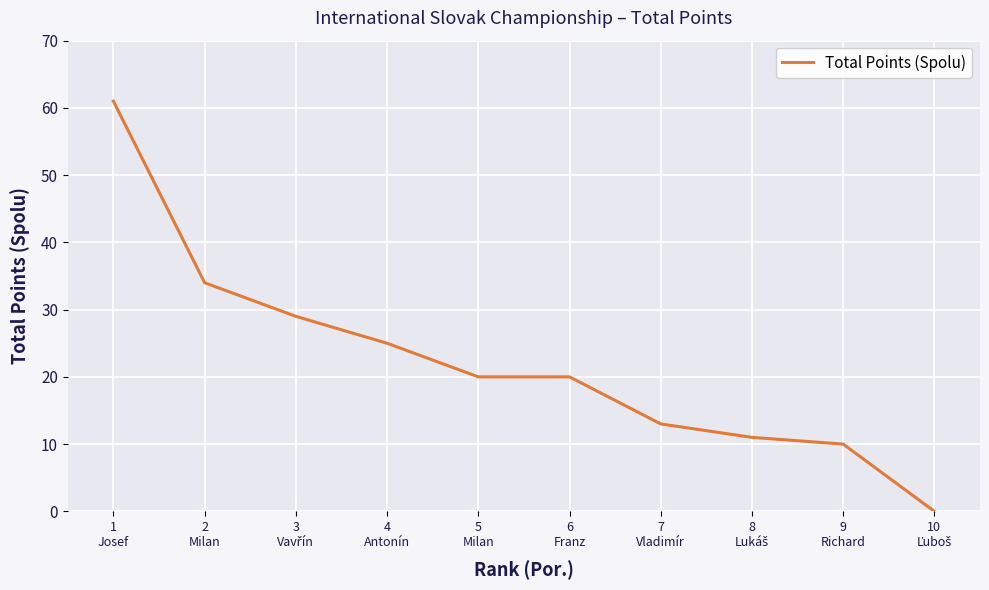

Reading left to right, list all the values displayed in this chart.

61	34	29	25	20	20	13	11	10	0